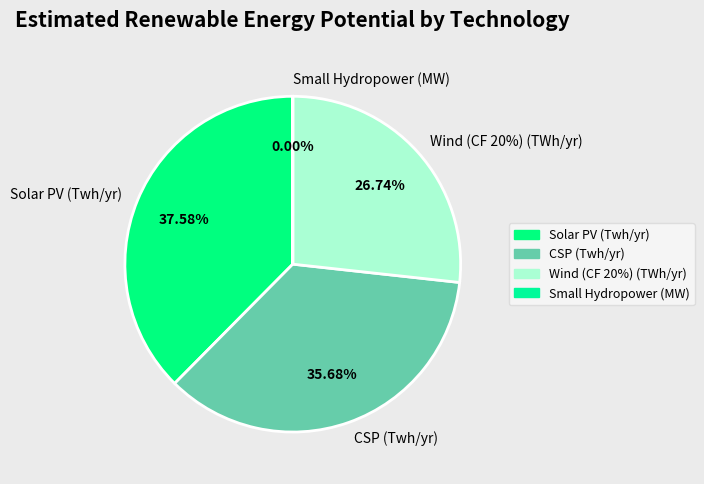

Which has a higher value, CSP (Twh/yr) or Wind (CF 20%) (TWh/yr)?

CSP (Twh/yr)